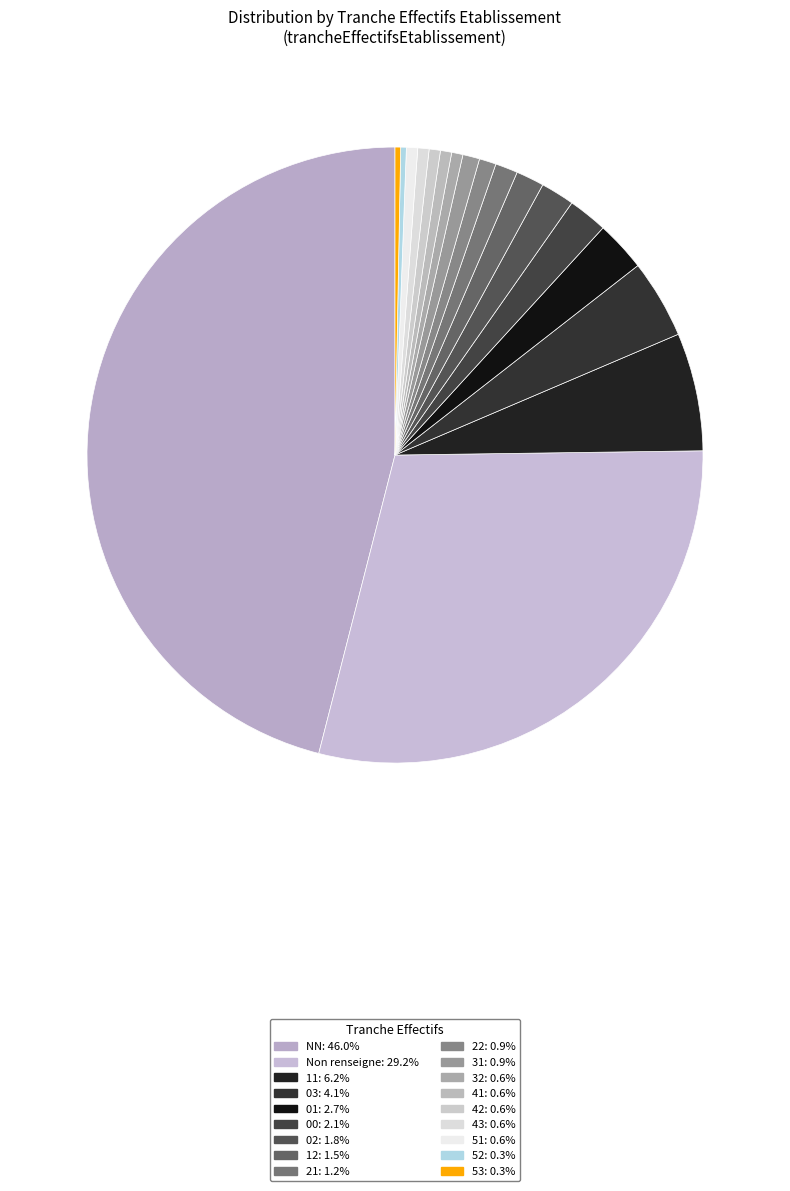

Is there a majority slice in this chart?

No